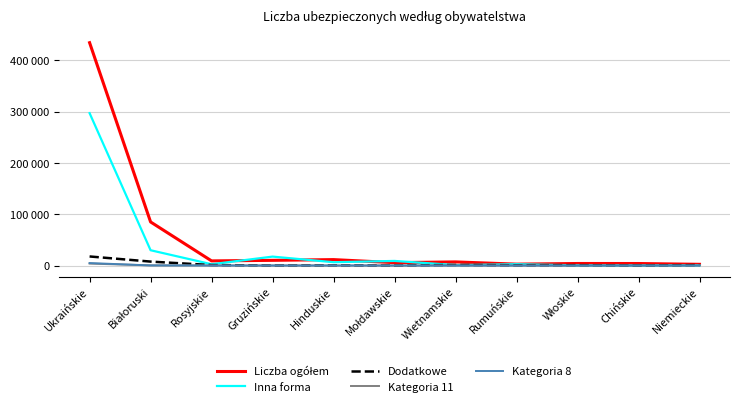

Does the chart have visible grid lines?

Yes